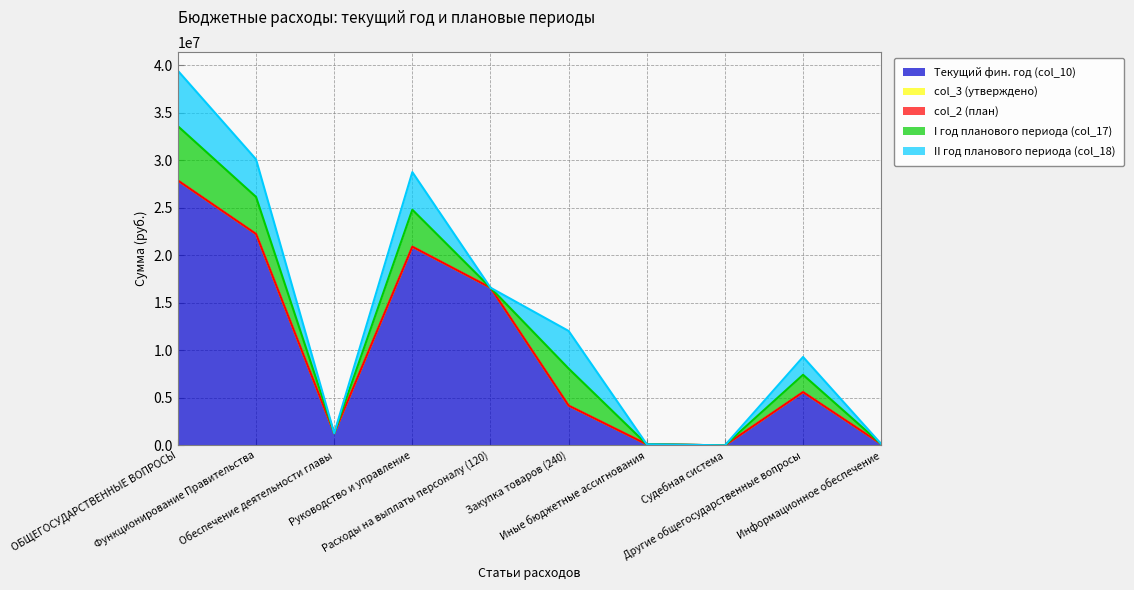

True or false: col_2 (план) and II год планового периода (col_18) cross at least once.

False